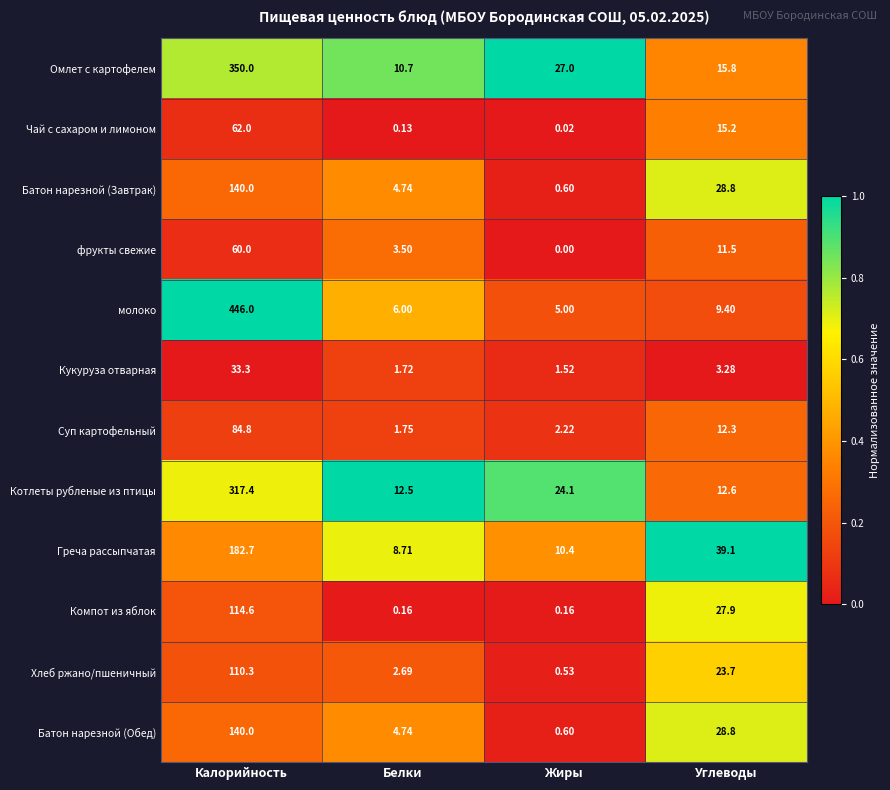

At which label does Омлет с картофелем first exceed 27?

Калорийность